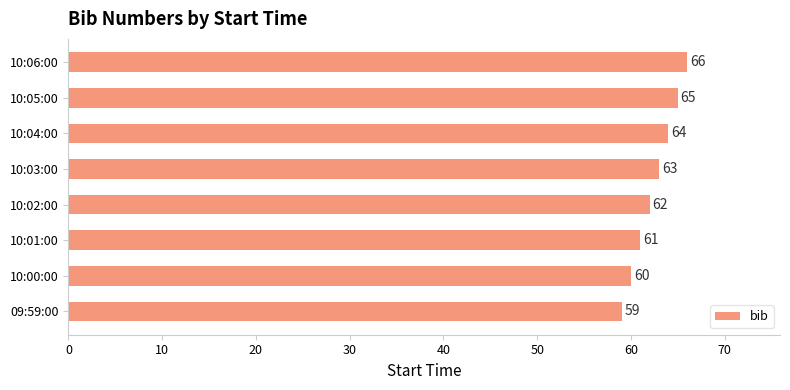

How many categories are shown in the chart?

8